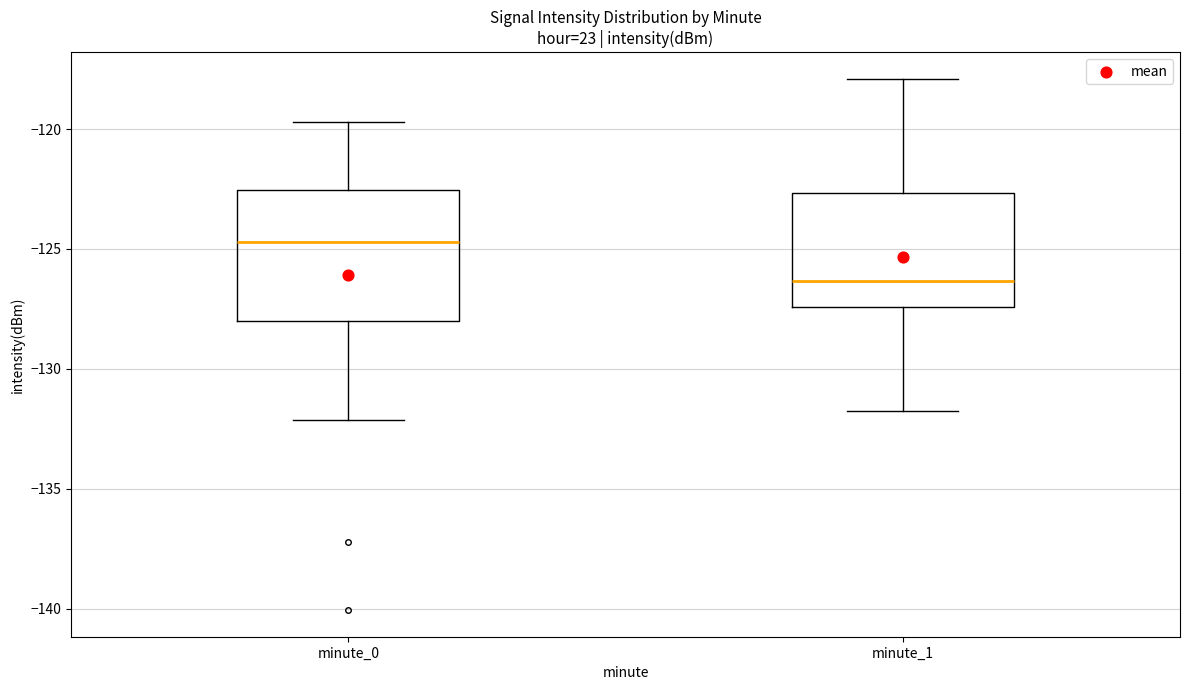

Reading left to right, read every box against the y-axis: the position of its median line, the range the box covers, and the ends of its whiskers. The values are not printed on the chart, so give them approximately, as read against the axis.

minute_0: median -124.5, box -128.0 to -122.5, whiskers -132.0 to -119.5
minute_1: median -126.5, box -127.5 to -122.5, whiskers -132.0 to -118.0